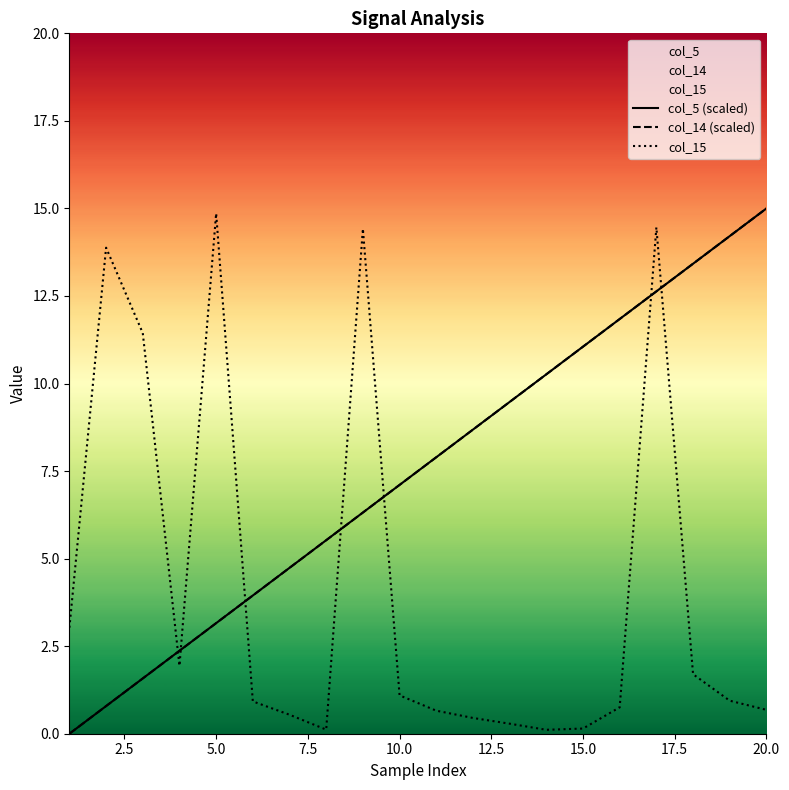

Is it true that col_14 (scaled) equals 2.7 at 5.0?

False